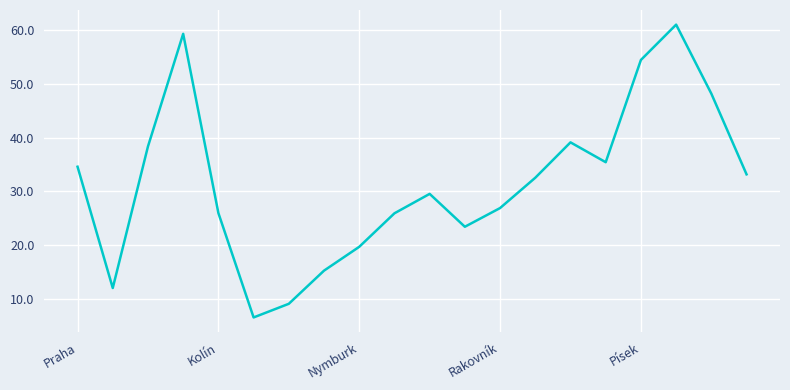

What is the maximum value shown in the chart?

61.0